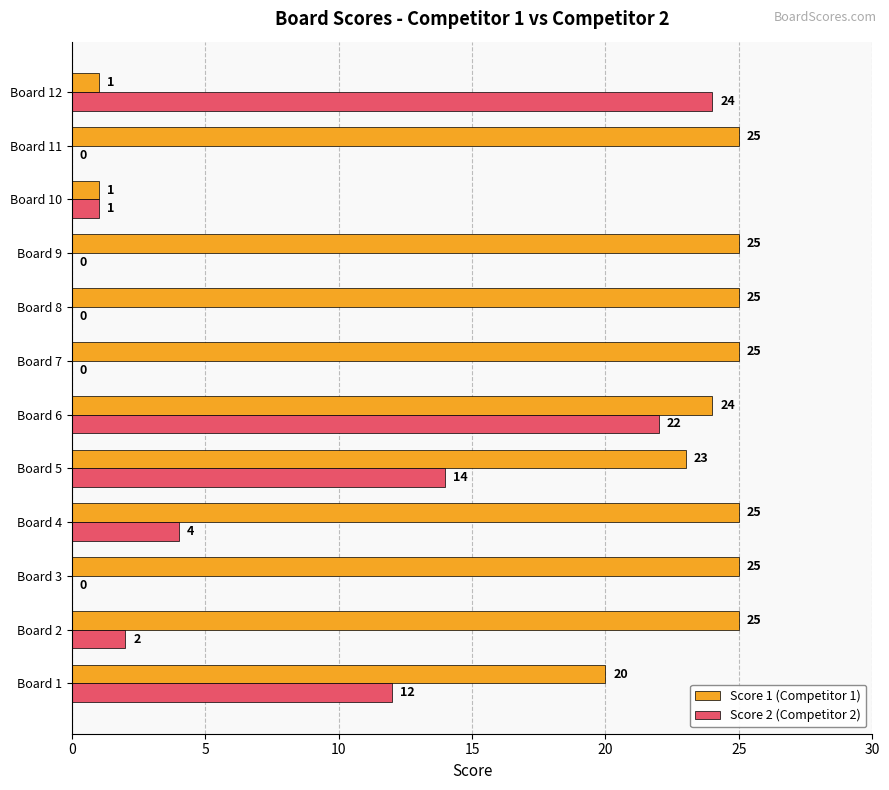

What is the maximum value shown in the chart?

25